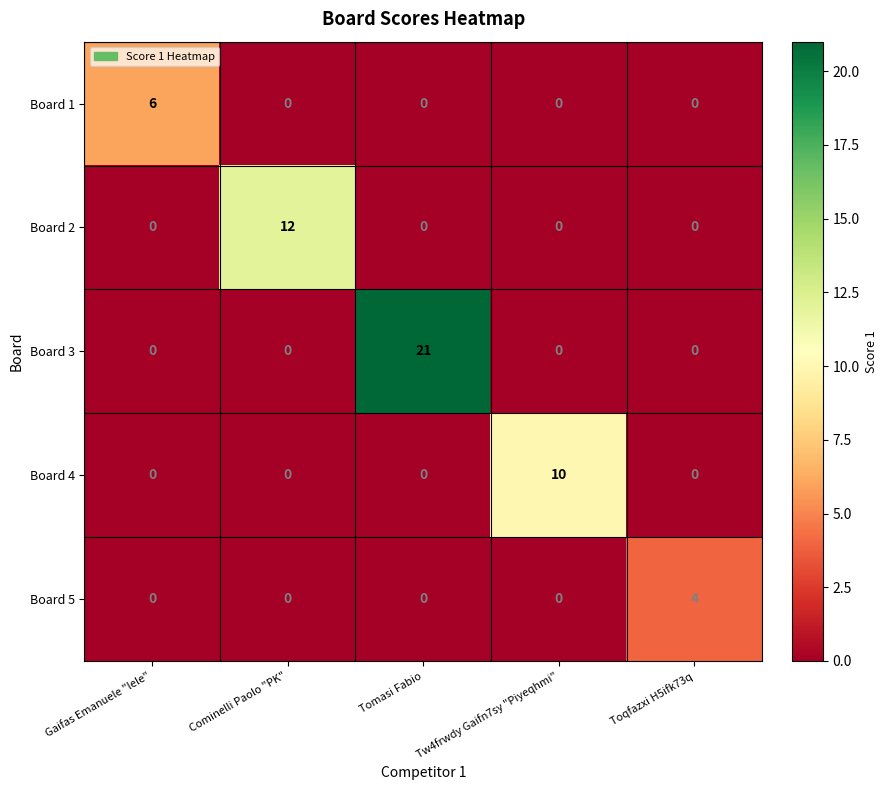

Reading left to right, list all the values displayed in this chart.

Board 1: Gaifas Emanuele "lele"=6	Cominelli Paolo "PK"=0	Tomasi Fabio=0	Tw4frwdy Gaifn7sy "Piyeqhmi"=0	Toqfazxi H5ifk73q=0
Board 2: Gaifas Emanuele "lele"=0	Cominelli Paolo "PK"=12	Tomasi Fabio=0	Tw4frwdy Gaifn7sy "Piyeqhmi"=0	Toqfazxi H5ifk73q=0
Board 3: Gaifas Emanuele "lele"=0	Cominelli Paolo "PK"=0	Tomasi Fabio=21	Tw4frwdy Gaifn7sy "Piyeqhmi"=0	Toqfazxi H5ifk73q=0
Board 4: Gaifas Emanuele "lele"=0	Cominelli Paolo "PK"=0	Tomasi Fabio=0	Tw4frwdy Gaifn7sy "Piyeqhmi"=10	Toqfazxi H5ifk73q=0
Board 5: Gaifas Emanuele "lele"=0	Cominelli Paolo "PK"=0	Tomasi Fabio=0	Tw4frwdy Gaifn7sy "Piyeqhmi"=0	Toqfazxi H5ifk73q=4